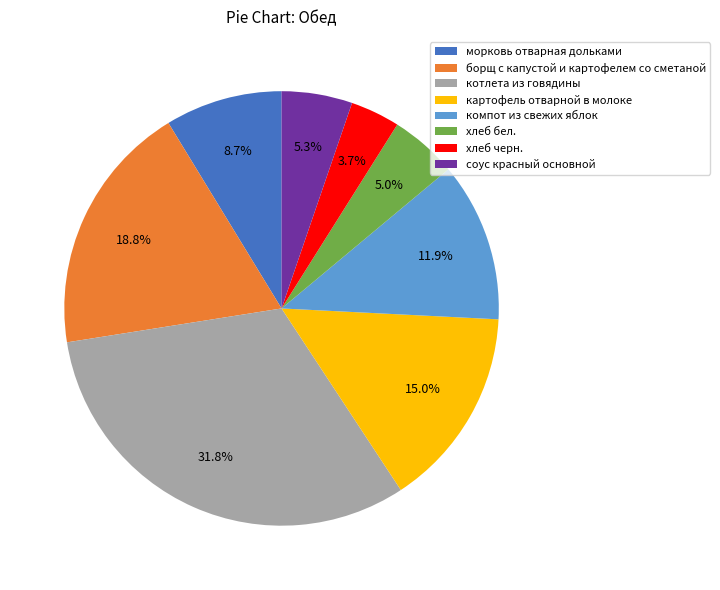

Which slice is the largest?

котлета из говядины